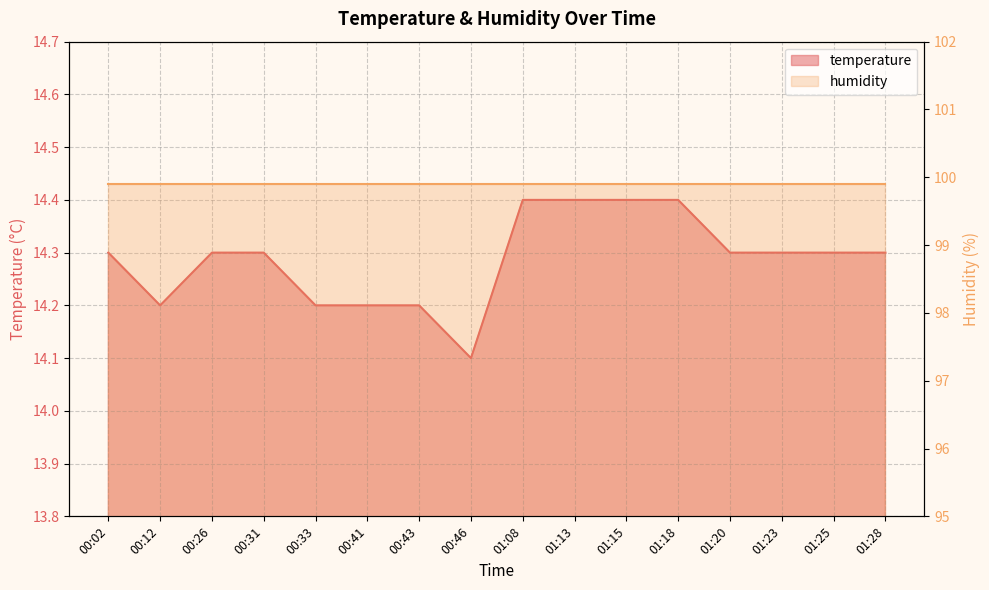

What is the sum of all values?

228.6